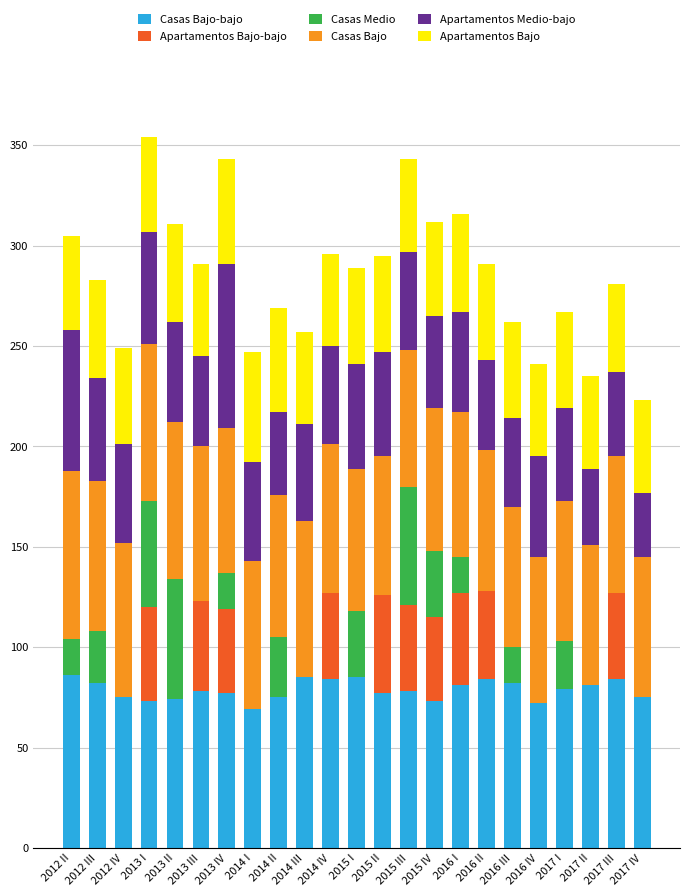

What is the total value across all series at 2013 IV?

343